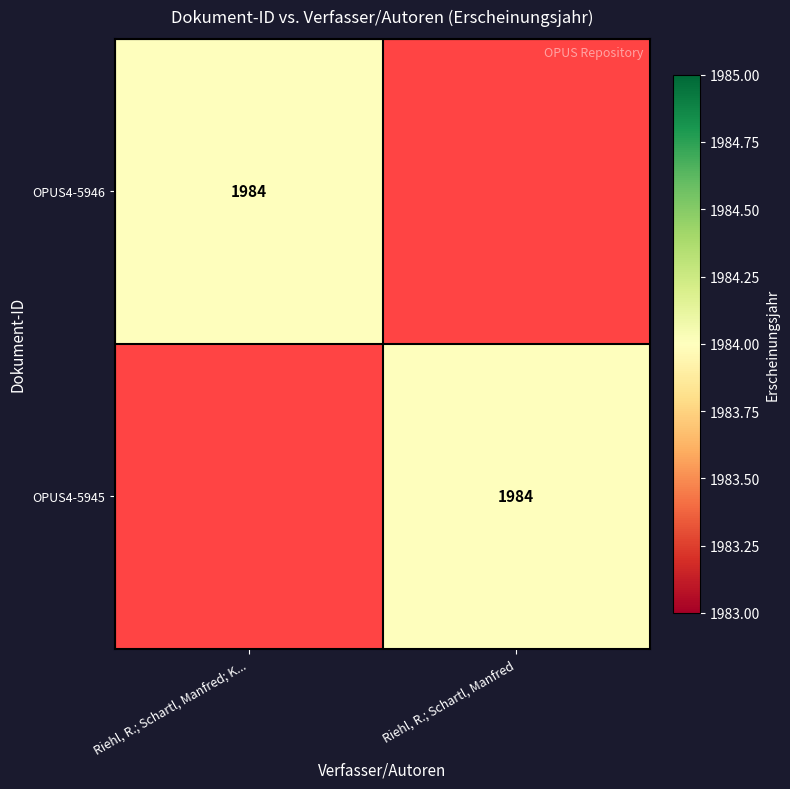

The value of OPUS4-5946 at Riehl, R.; Schartl, Manfred; K... is 1984. True or false?

True